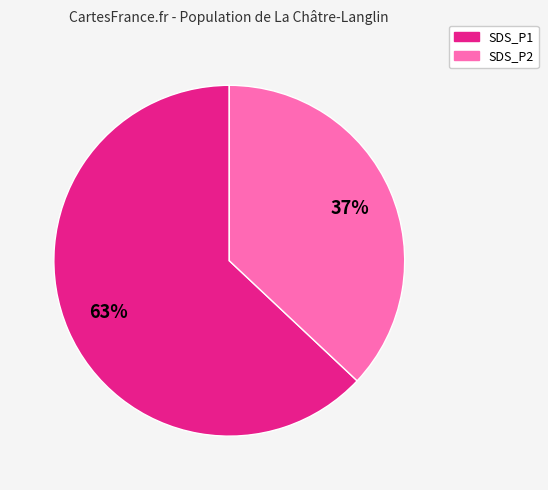

Does any single category account for the majority?

Yes